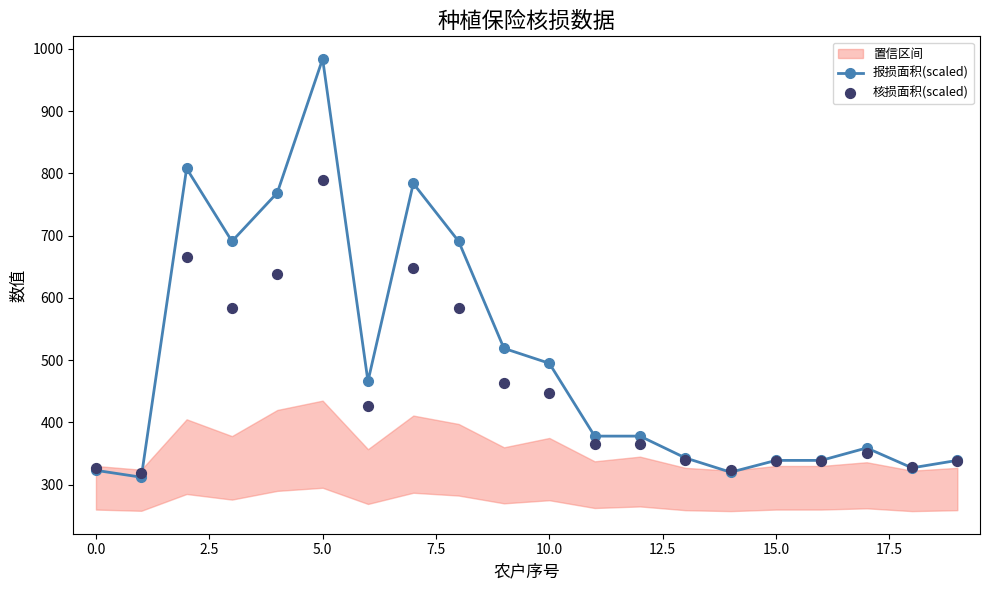

What is the total value across all series at 10?

941.5